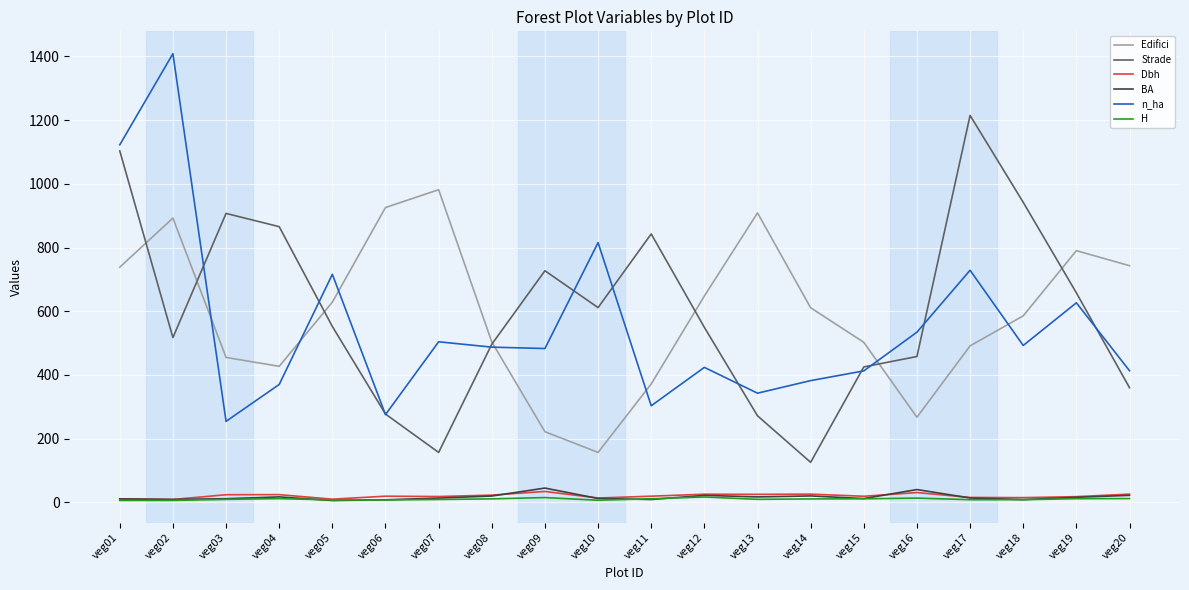

Which series changed the most between veg01 and veg16?

Strade